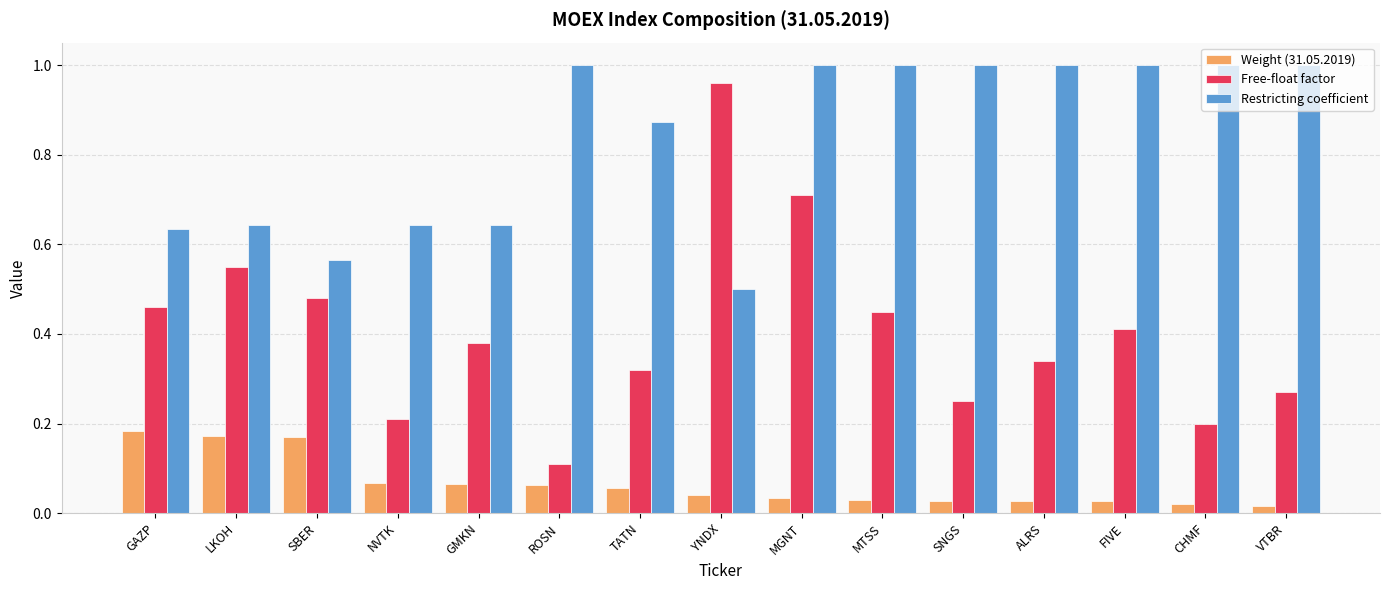

The value of Free-float factor at YNDX is 1.4. True or false?

False